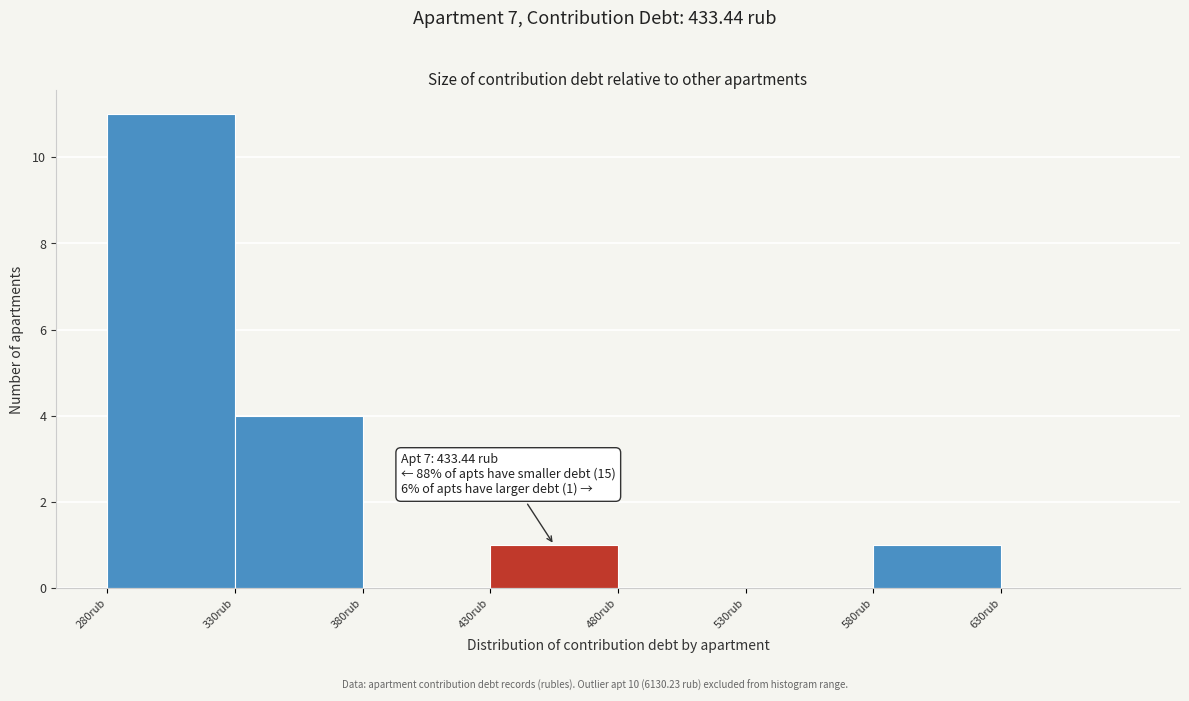

Which range on the x-axis has the tallest bar?

280 to 330